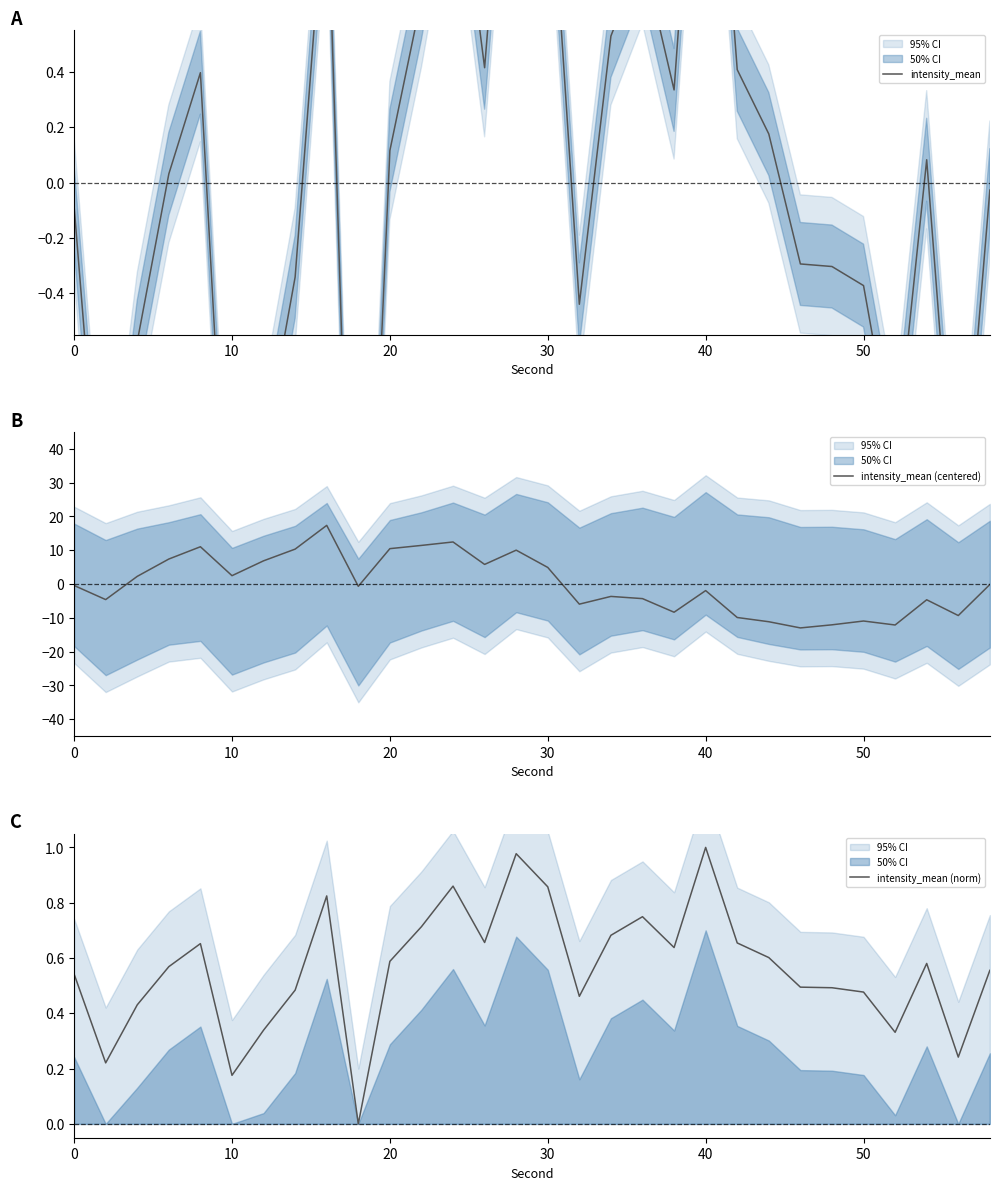

What is the maximum value for intensity_mean (norm)?

1.0